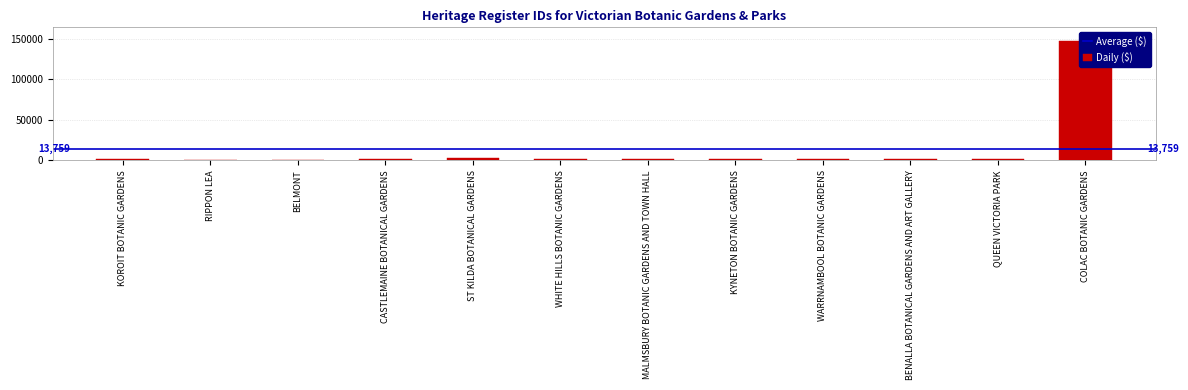

Reading left to right, what are all the values shown in this chart?

KOROIT BOTANIC GARDENS=1876	RIPPON LEA=427	BELMONT=95	CASTLEMAINE BOTANICAL GARDENS=1791	ST KILDA BOTANICAL GARDENS=2410	WHITE HILLS BOTANIC GARDENS=1978	MALMSBURY BOTANIC GARDENS AND TOWN HALL=1863	KYNETON BOTANIC GARDENS=1862	WARRNAMBOOL BOTANIC GARDENS=1877	BENALLA BOTANICAL GARDENS AND ART GALLERY=1772	QUEEN VICTORIA PARK=1991	COLAC BOTANIC GARDENS=147162